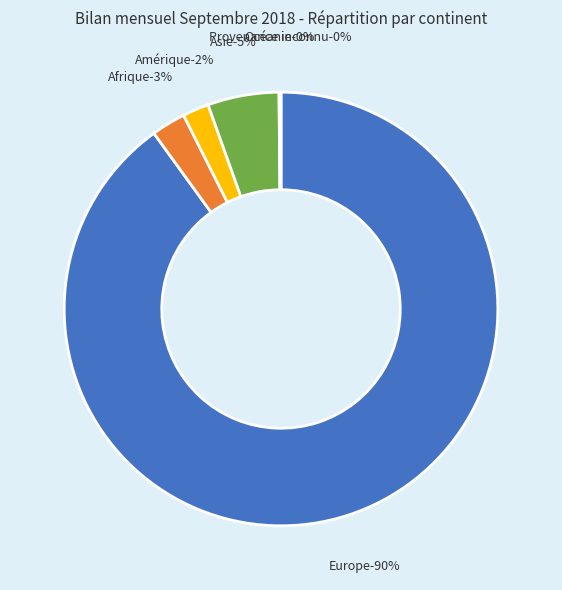

What is the ratio of the value at Provenance inconnu to the value at Océanie?

0.5